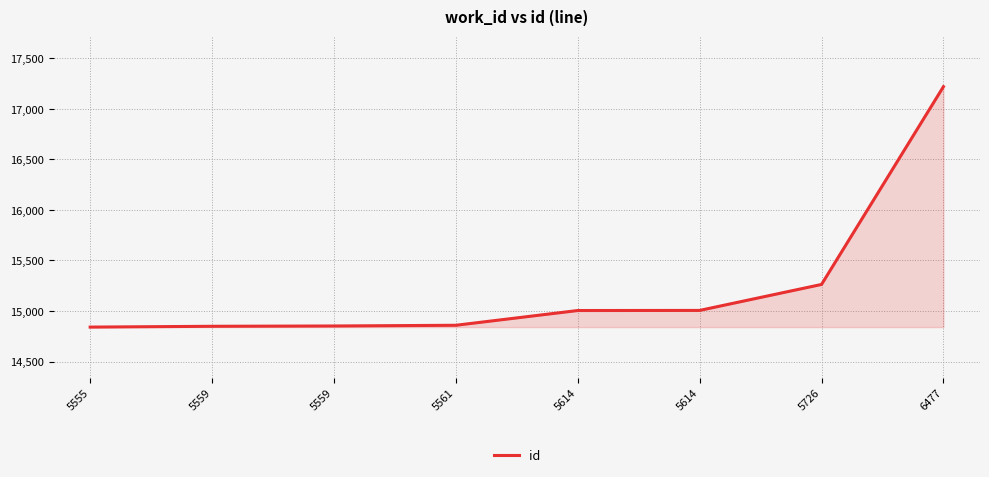

Count the number of categories in the chart.

8